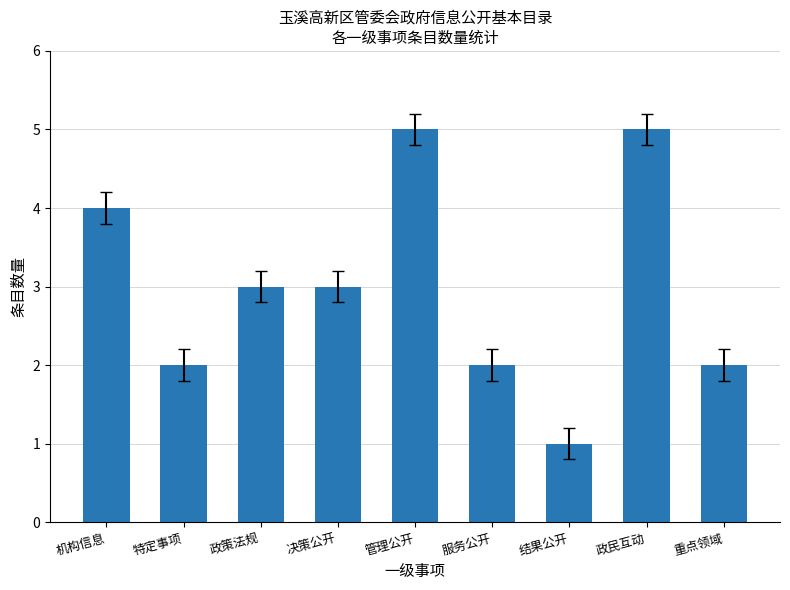

Count the number of data series in this chart.

1